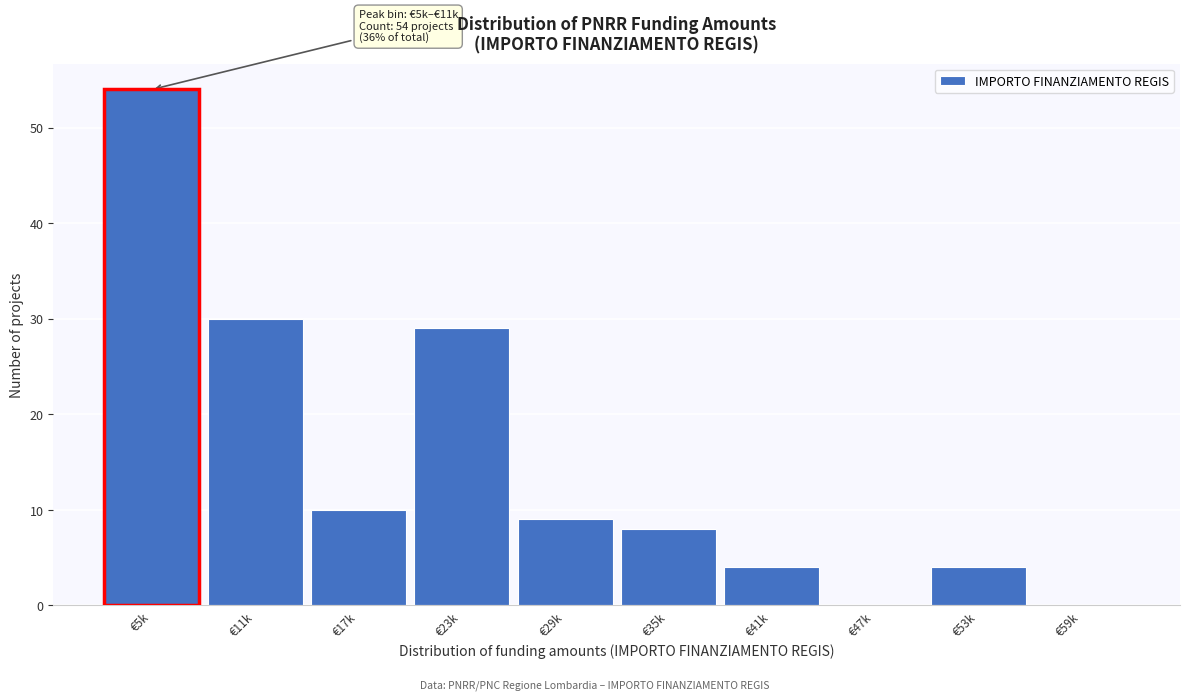

Reading left to right, extract all data points from this chart.

€5k=54	€11k=30	€17k=10	€23k=29	€29k=9	€35k=8	€41k=4	€47k=0	€53k=4	€59k=0